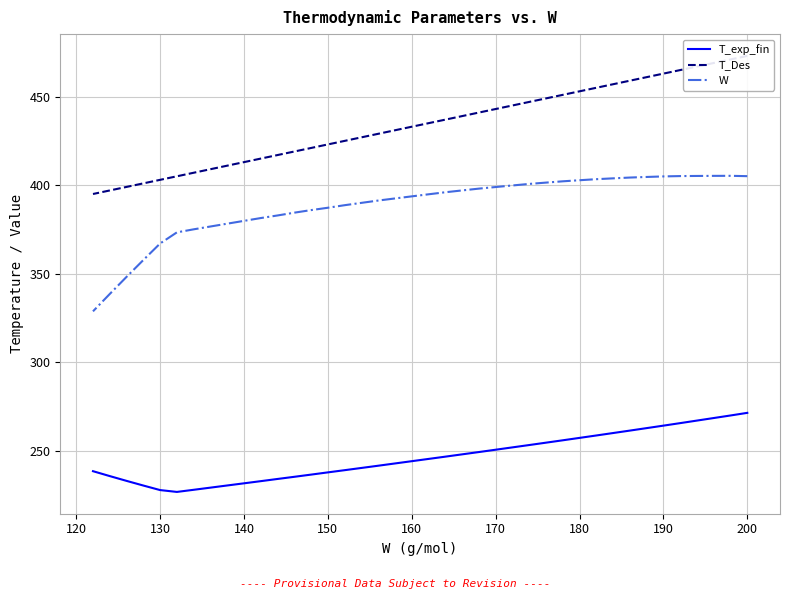

What are all the series names shown in the legend?

T_exp_fin, T_Des, W